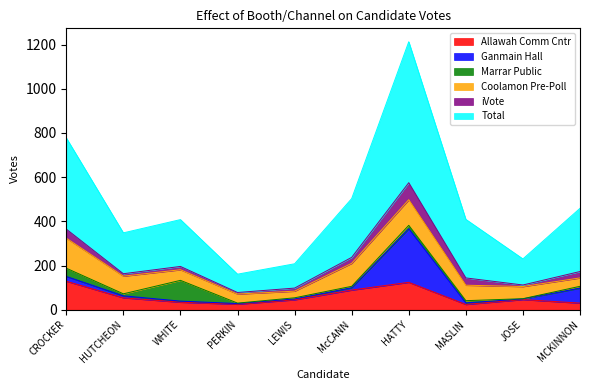

Reading left to right, what are all the values shown in this chart?

Allawah Comm Cntr: 129	54	34	25	45	89	124	24	46	30
Ganmain Hall: 22	9	5	3	4	11	243	7	3	68
Marrar Public: 37	9	94	2	5	6	15	10	1	8
Coolamon Pre-Poll: 136	80	48	41	30	104	116	70	55	38
iVote: 41	11	15	7	14	27	77	33	7	29
Total: 413	185	212	83	110	266	638	265	118	286